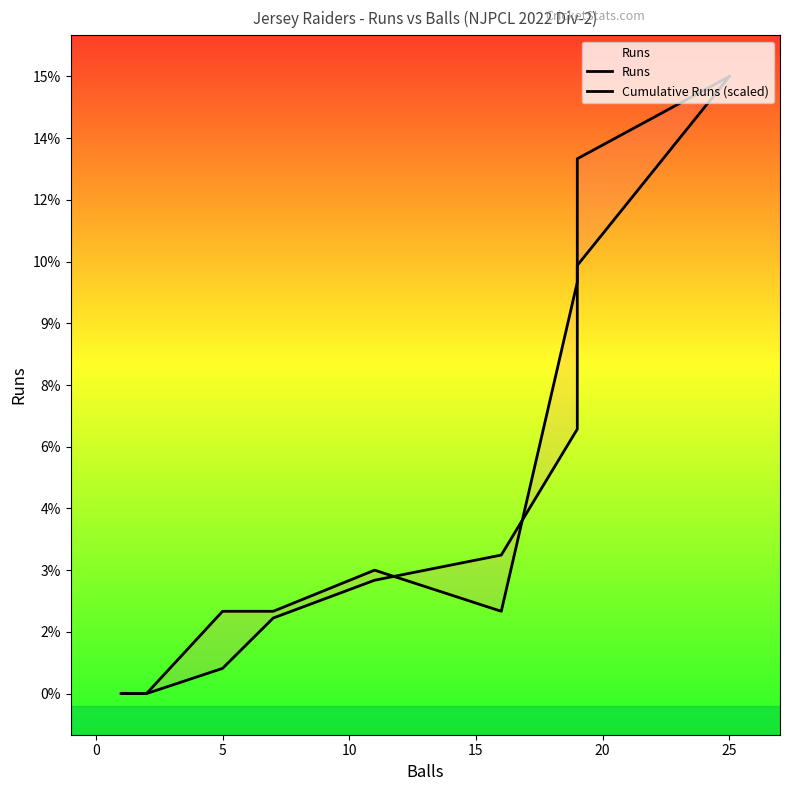

What are all the series names shown in the legend?

Runs, Cumulative Runs (scaled)